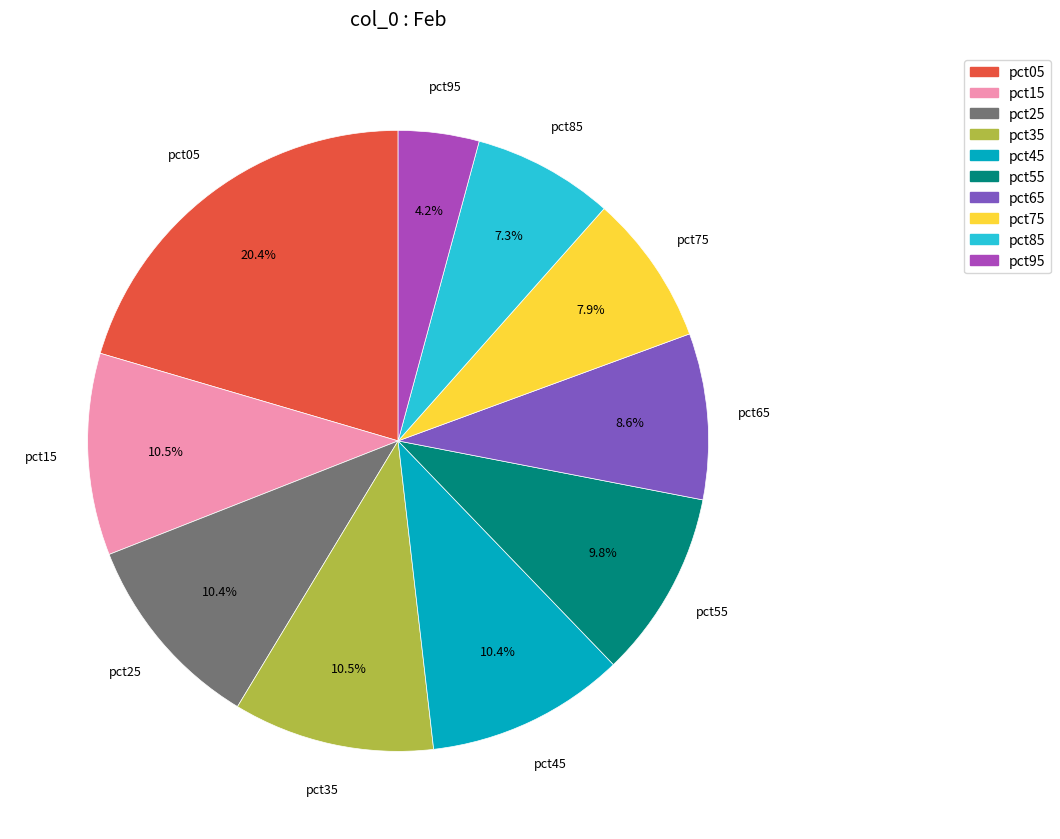

To the nearest percent, what is the difference between the largest and smallest slice percentages?

16%